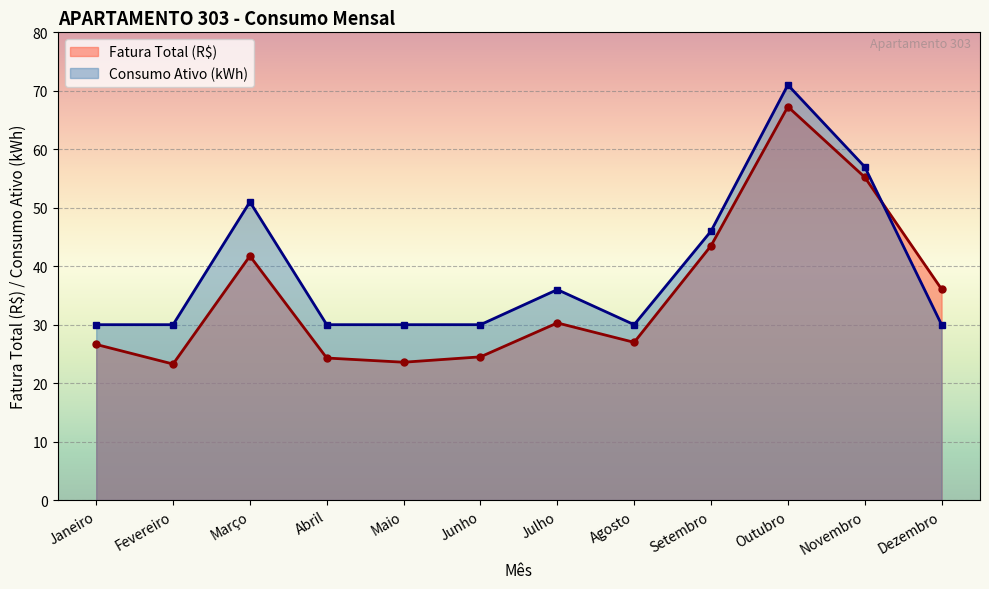

How many lines are shown in the chart?

2